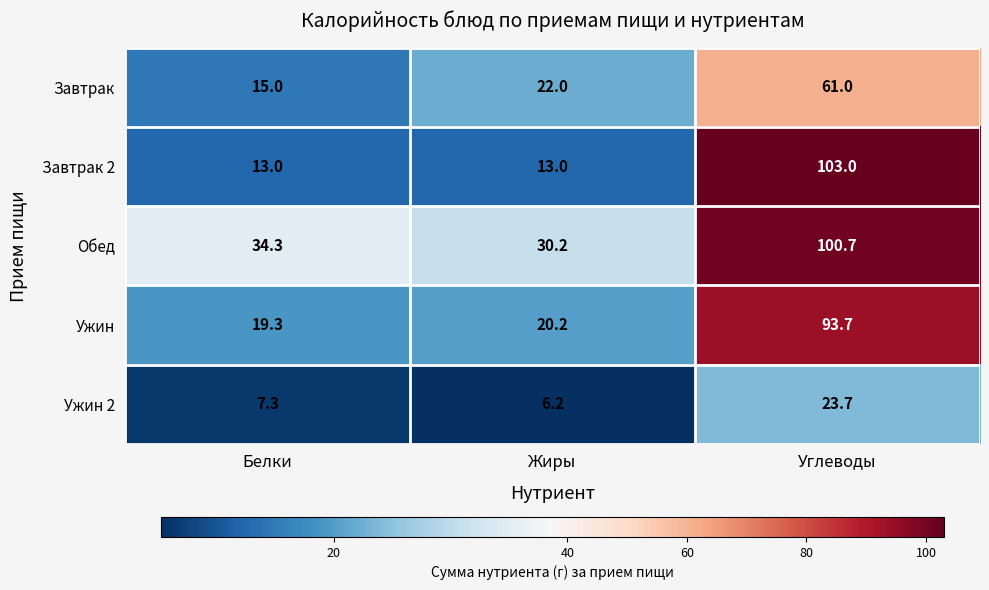

Reading left to right, transcribe all the data shown in this chart.

Завтрак: 15.0	22.0	61.0
Завтрак 2: 13.0	13.0	103.0
Обед: 34.3	30.2	100.7
Ужин: 19.3	20.2	93.7
Ужин 2: 7.3	6.2	23.7